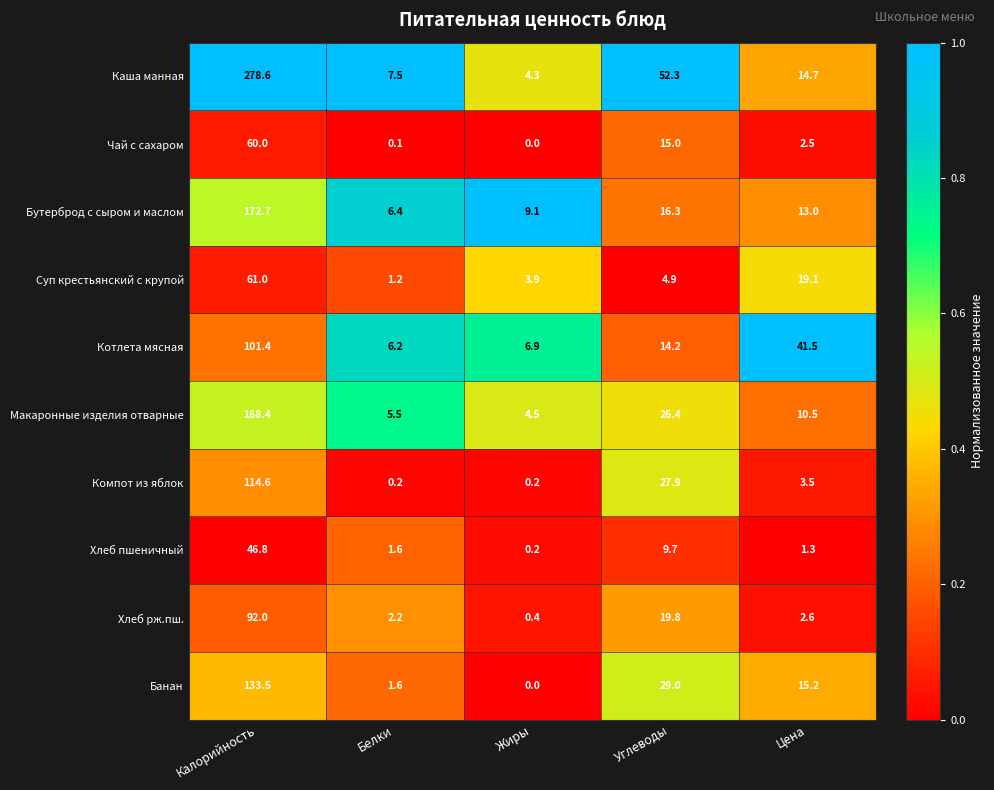

What is the difference between the second highest and minimum values in the Компот из яблок series?

27.7